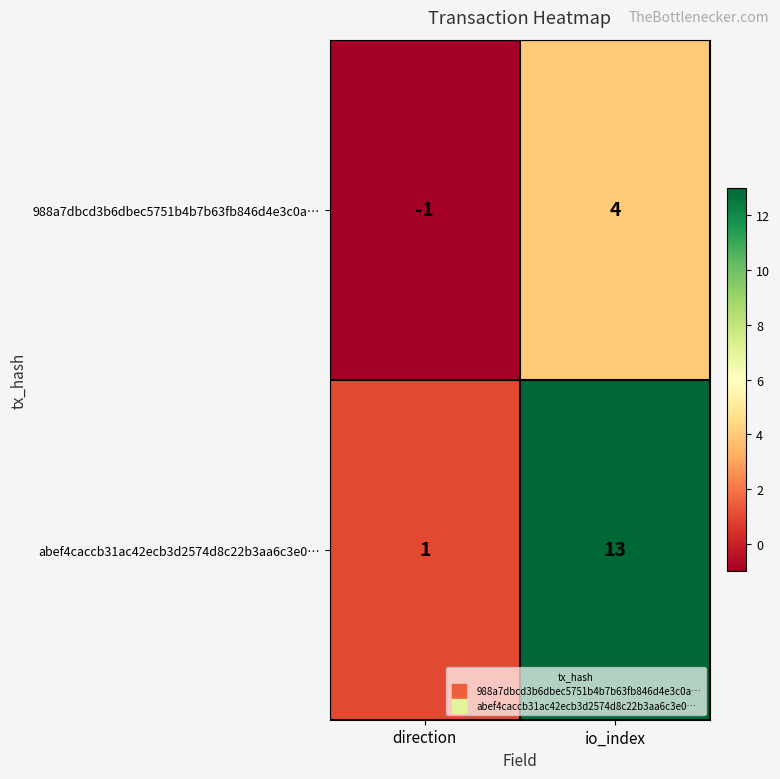

Which series has the widest spread of values?

abef4caccb31ac42ecb3d2574d8c22b3aa6c3e0…